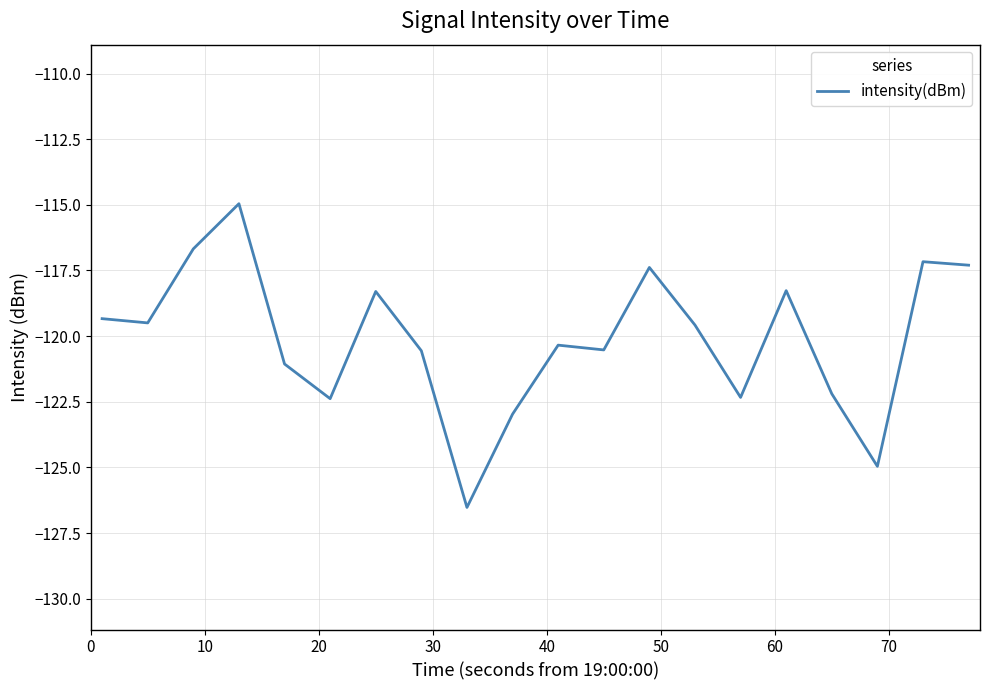

How many lines are shown in the chart?

1